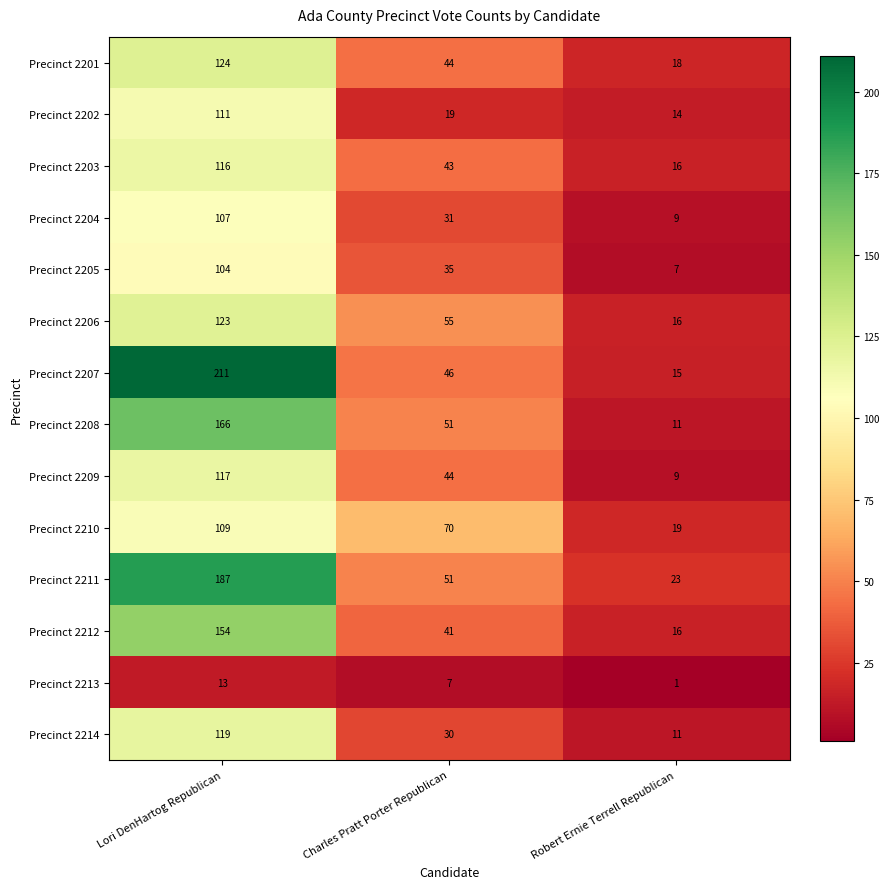

What is the average value of the Precinct 2206 series?

65